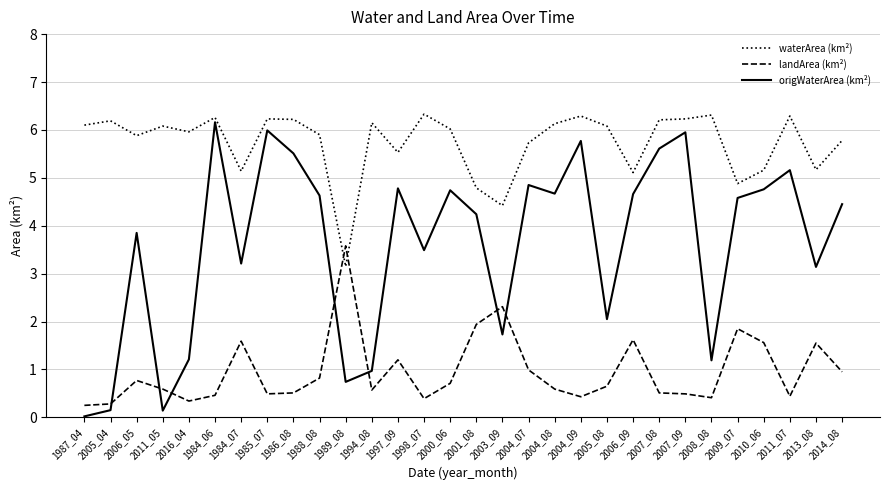

Which category has the highest value in the landArea (km²) series?

1989_08